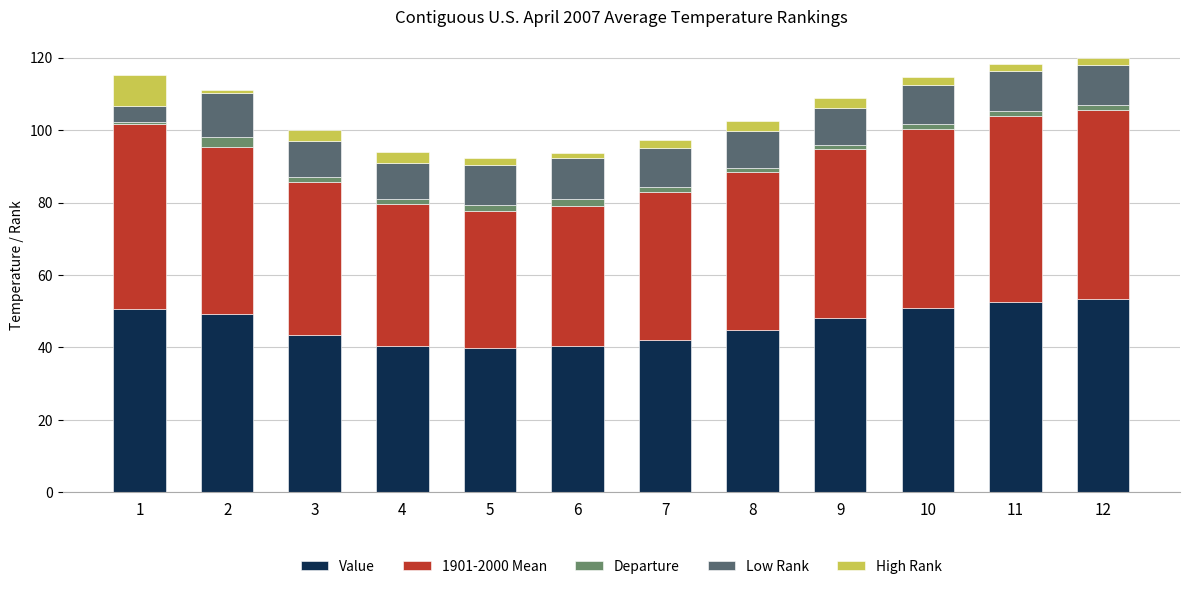

What is the minimum value for Value?

39.7